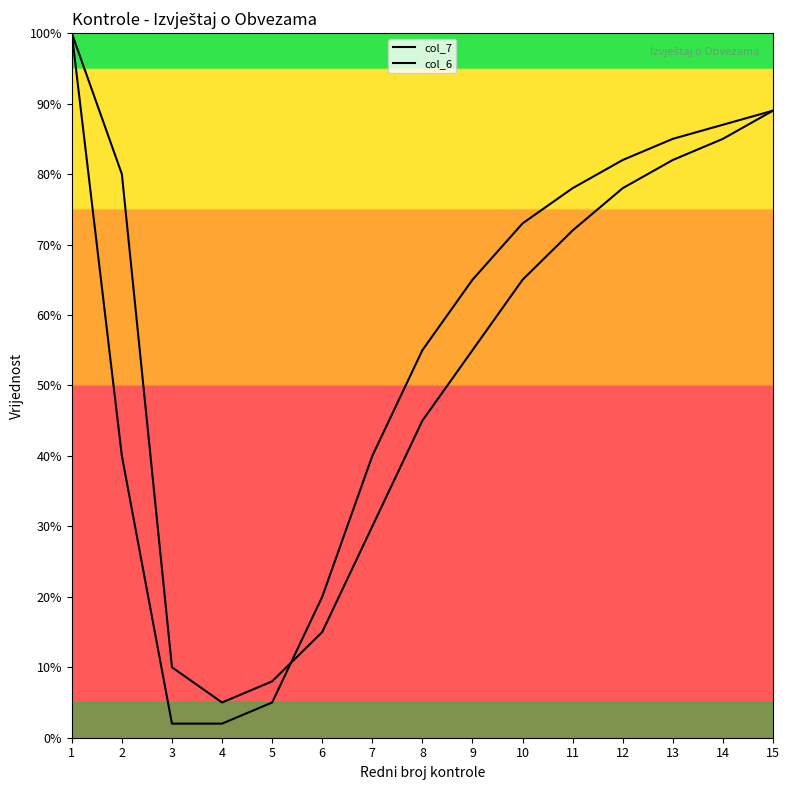

Read the col_7 value at 13.

82